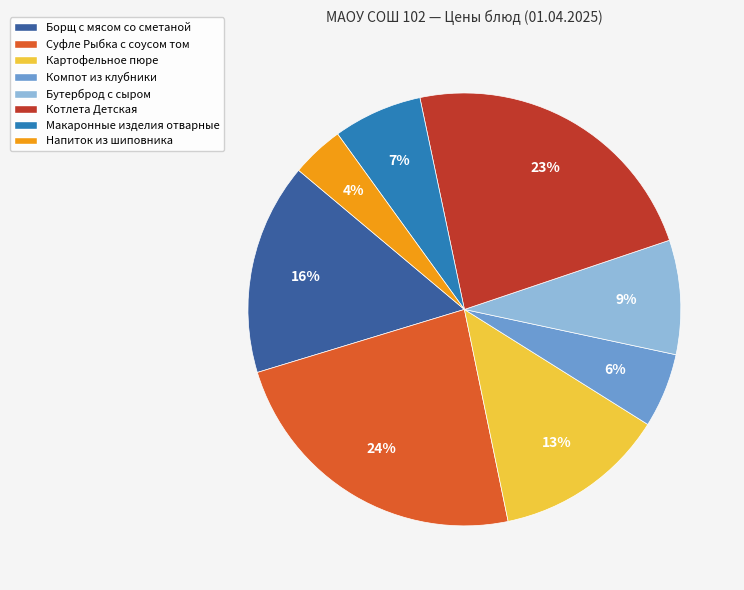

The Котлета Детская slice represents 14% of the pie. True or false?

False